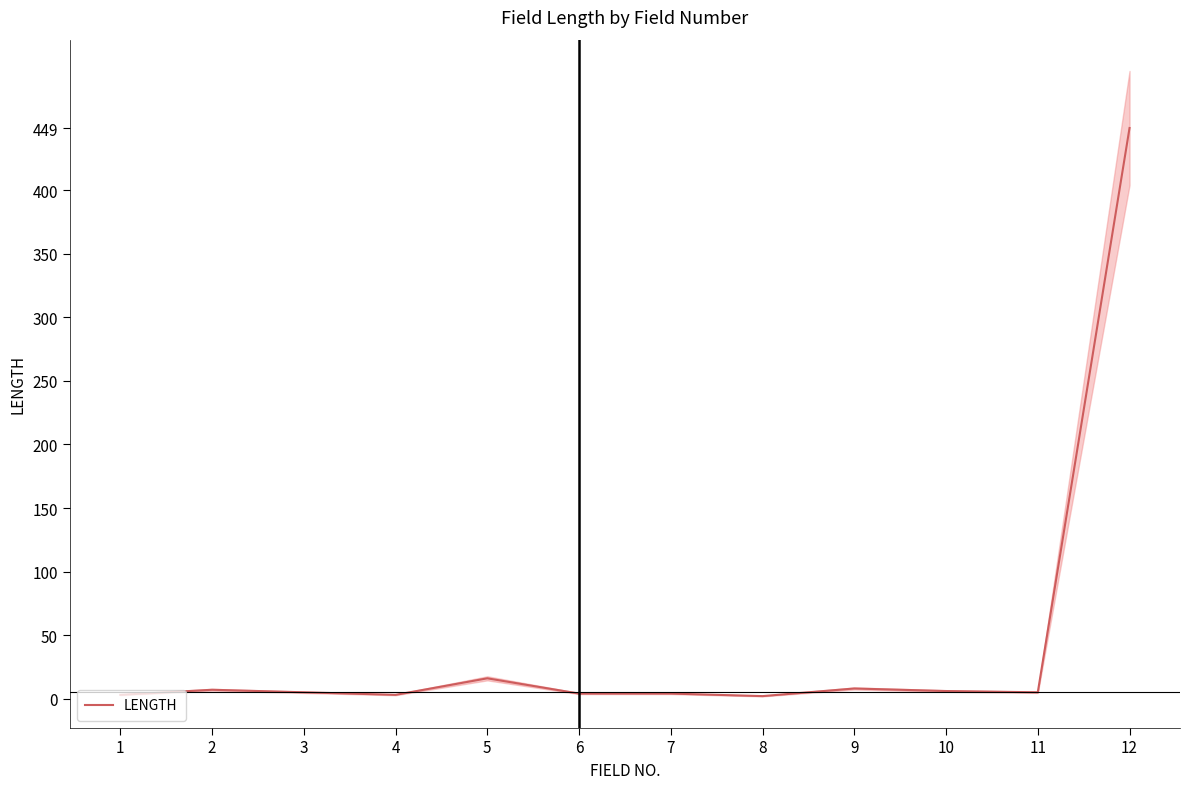

Reading left to right, list all the values displayed in this chart.

3	7	5	3	16	4	4	2	8	6	5	449